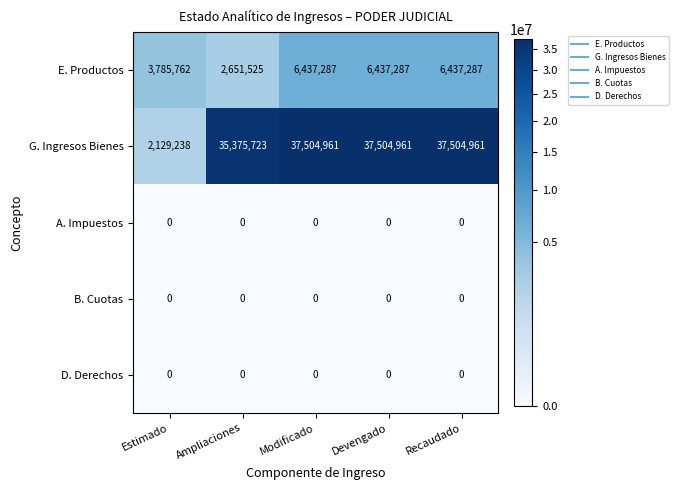

The E. Productos series shows 3785762 at Estimado. True or false?

True